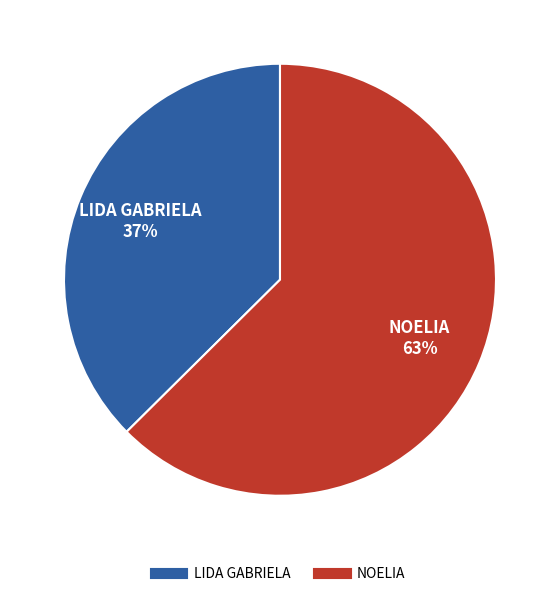

Is there a majority slice in this chart?

Yes